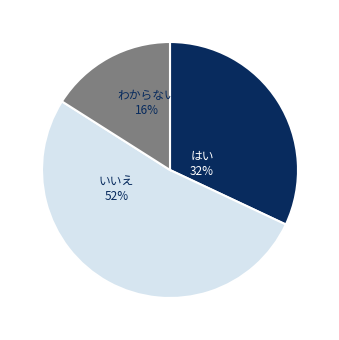

To the nearest percent, what is the average slice percentage?

33%